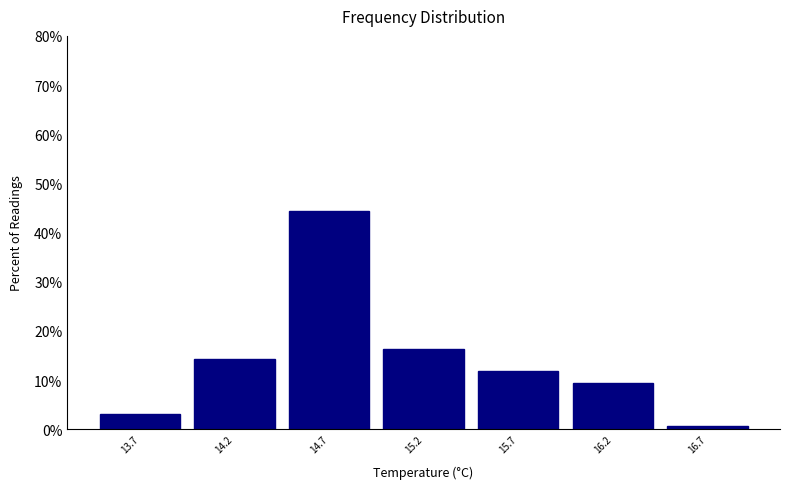

Which range on the x-axis has the tallest bar?

14.45 to 14.95